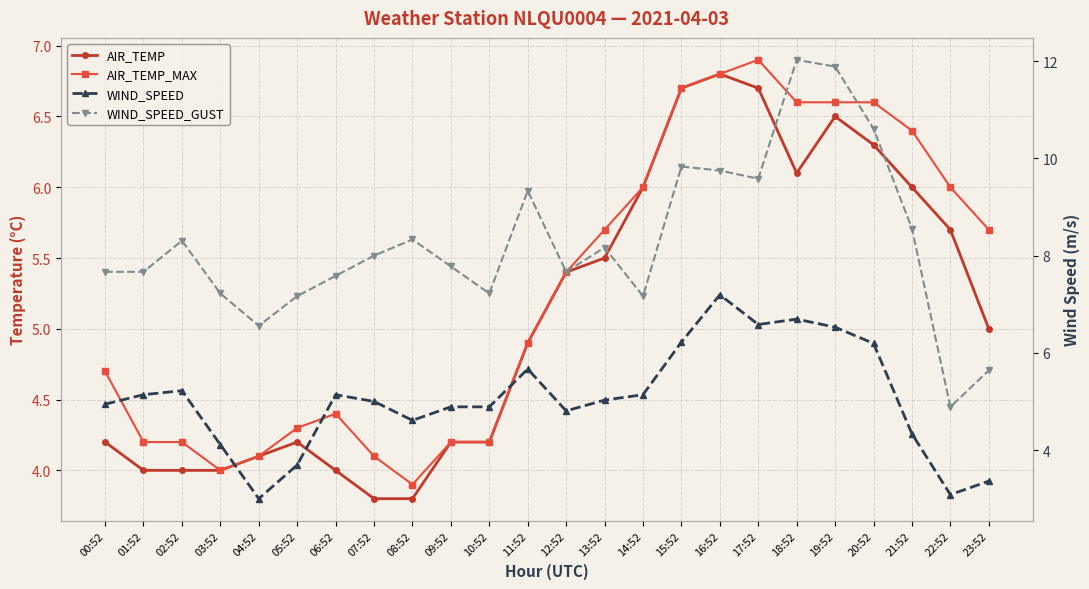

How many values in the AIR_TEMP_MAX series are below 5?

12